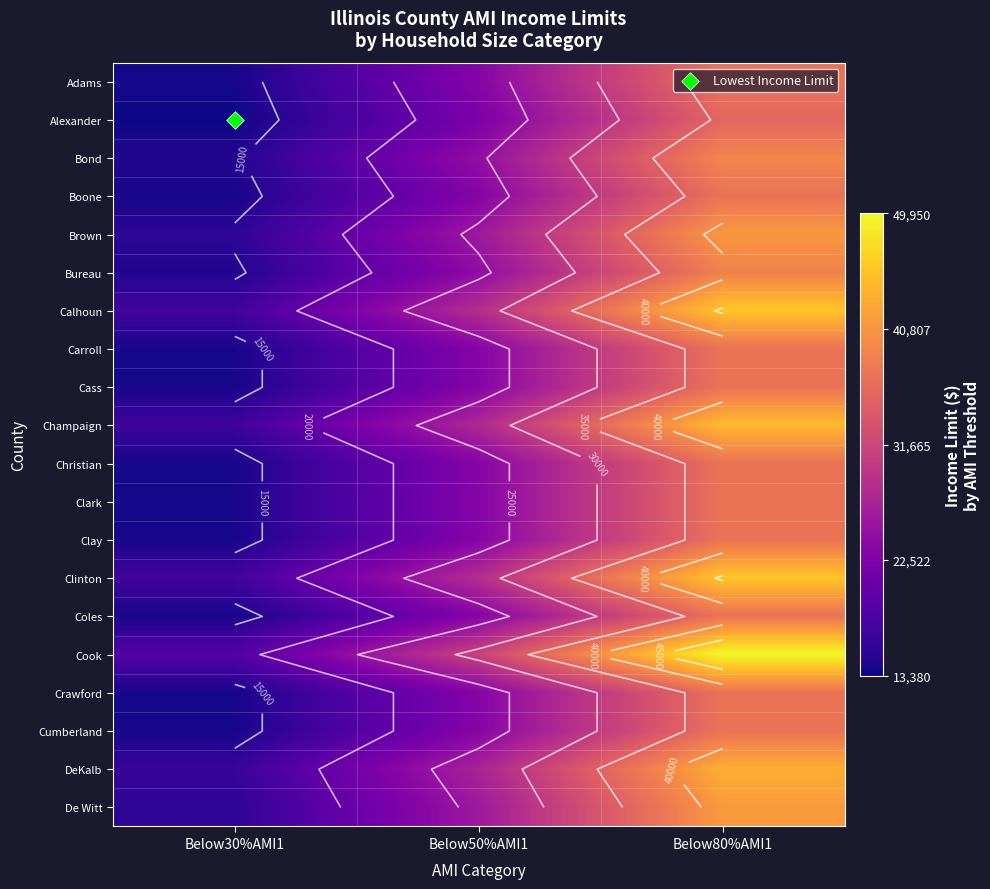

Is the value of Clinton at Below30%AMI1 greater than the value of Clark at Below80%AMI1?

No